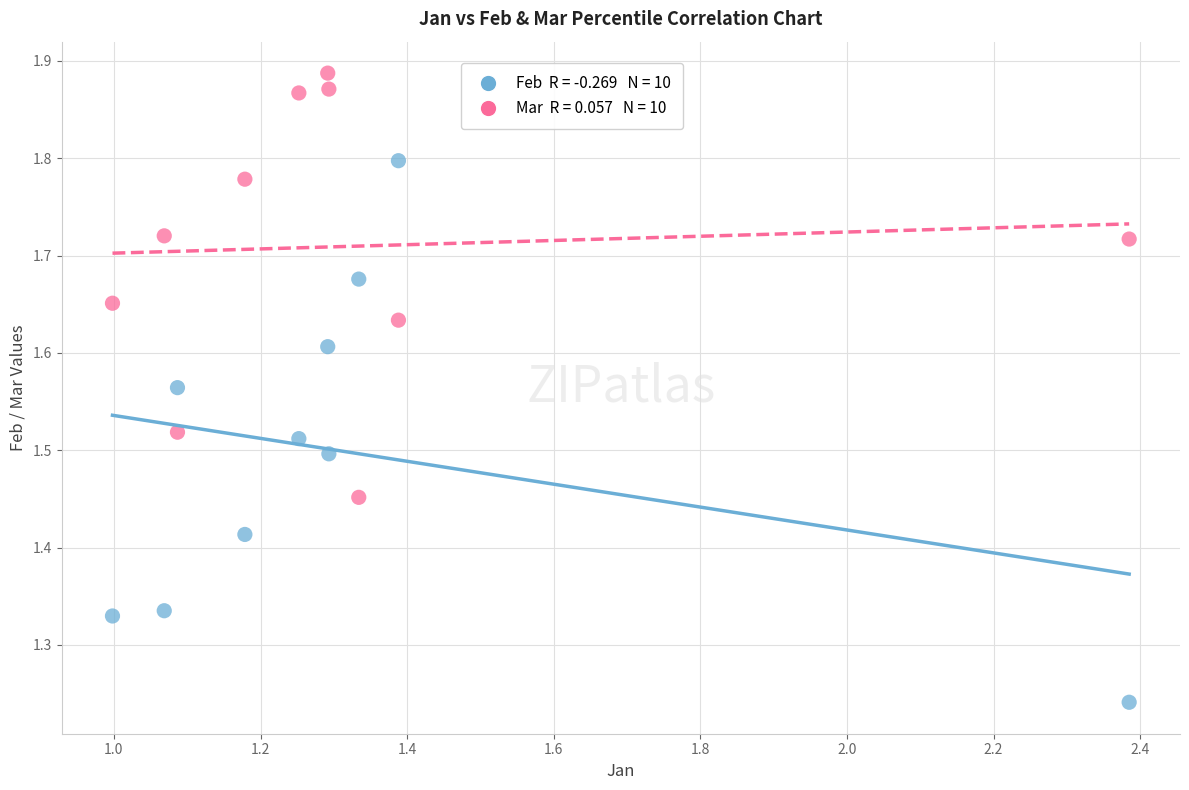

Across all data points, what is the range of Y values (max minus min)?

0.6